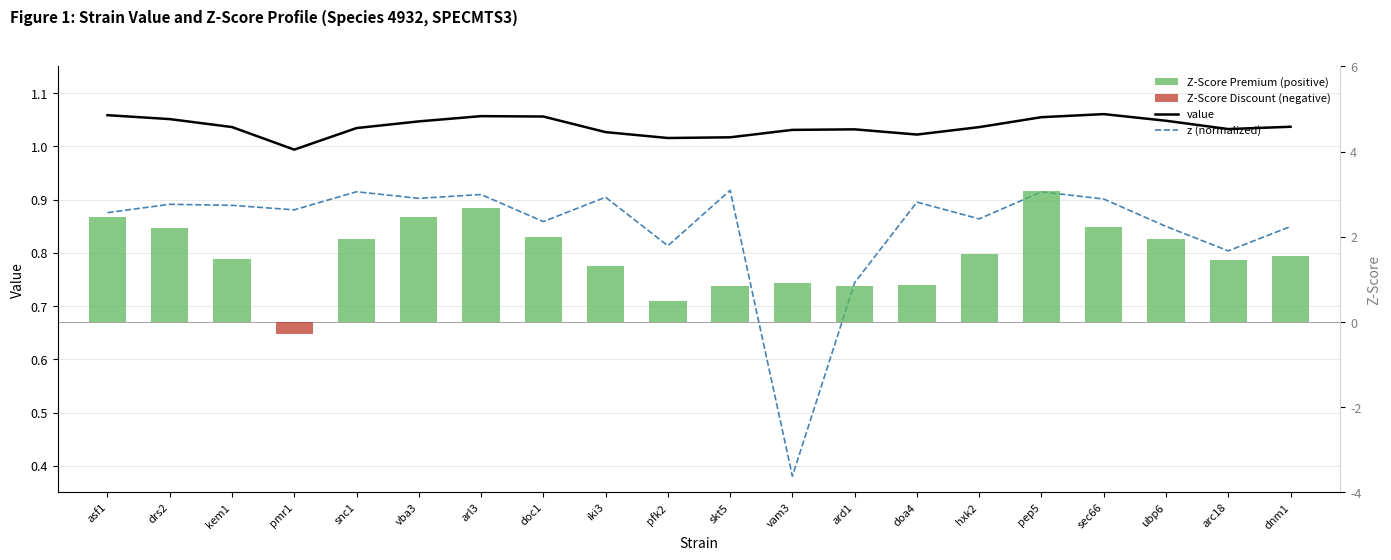

What is the approximate value of z (normalized) at arc18?

0.8